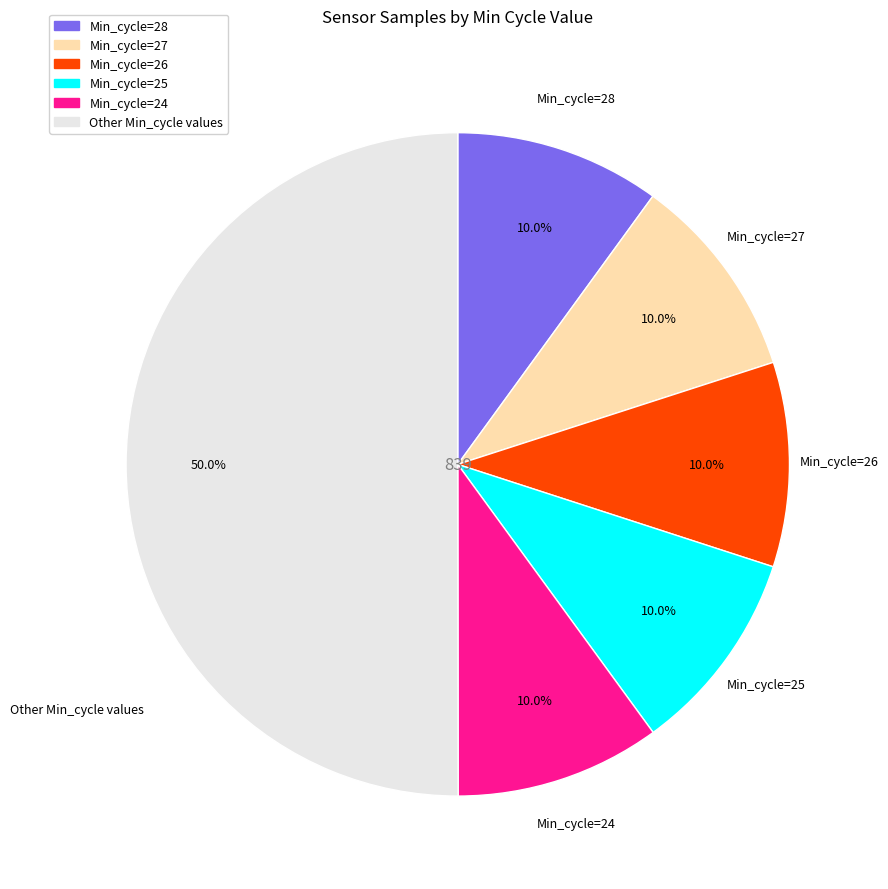

How many segments does this pie chart have?

6